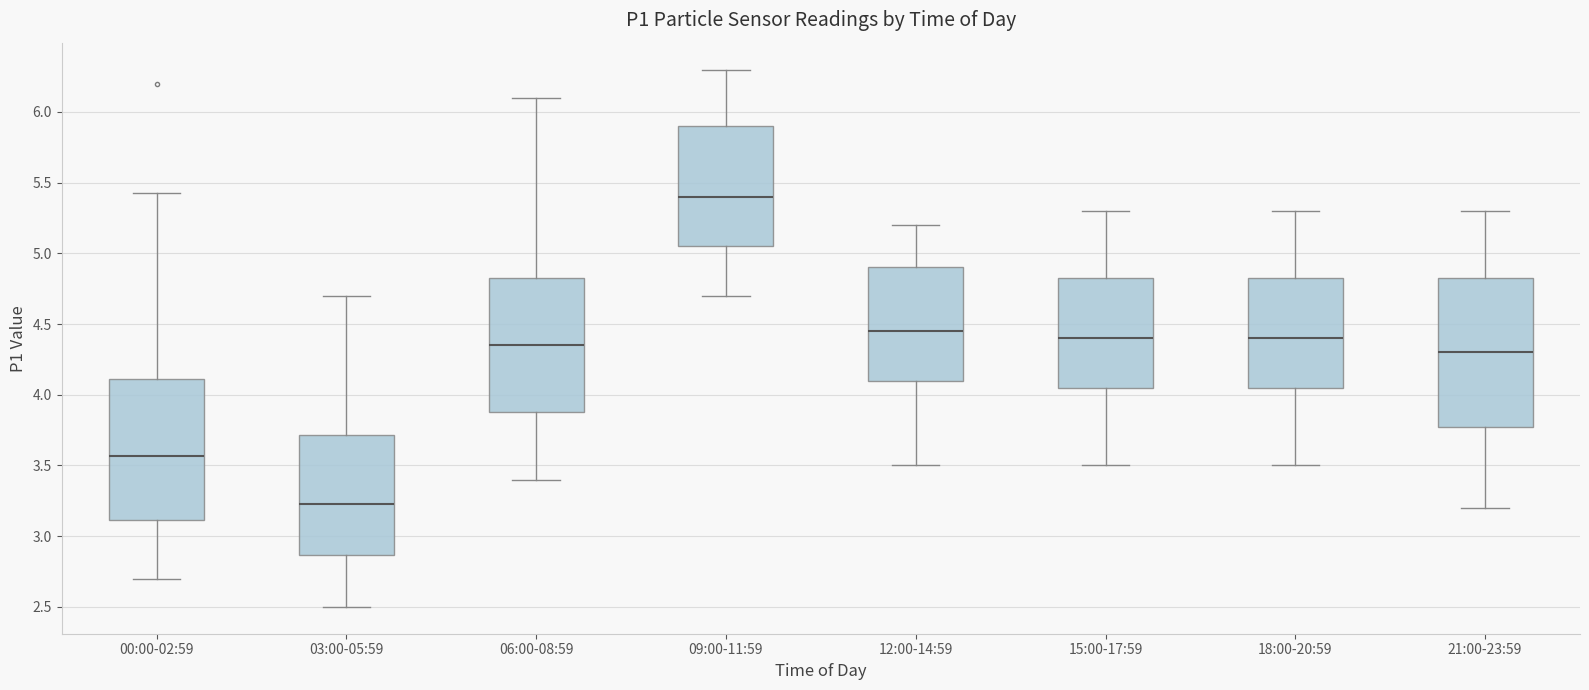

Reading left to right, read every box against the y-axis: the position of its median line, the range the box covers, and the ends of its whiskers. The values are not printed on the chart, so give them approximately, as read against the axis.

00:00-02:59: median 3.55, box 3.10 to 4.10, whiskers 2.70 to 5.45
03:00-05:59: median 3.25, box 2.85 to 3.70, whiskers 2.50 to 4.70
06:00-08:59: median 4.35, box 3.90 to 4.85, whiskers 3.40 to 6.10
09:00-11:59: median 5.40, box 5.05 to 5.90, whiskers 4.70 to 6.30
12:00-14:59: median 4.45, box 4.10 to 4.90, whiskers 3.50 to 5.20
15:00-17:59: median 4.40, box 4.05 to 4.85, whiskers 3.50 to 5.30
18:00-20:59: median 4.40, box 4.05 to 4.85, whiskers 3.50 to 5.30
21:00-23:59: median 4.30, box 3.80 to 4.85, whiskers 3.20 to 5.30